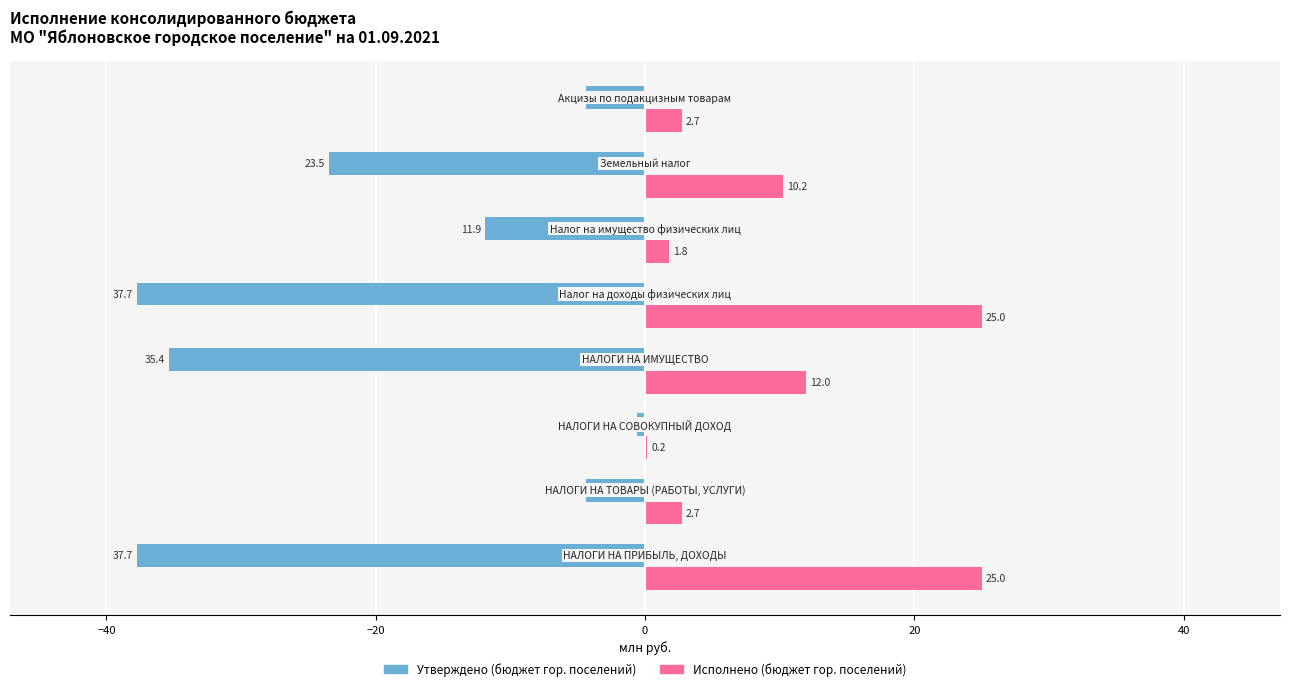

What is the greatest value displayed?

25.0